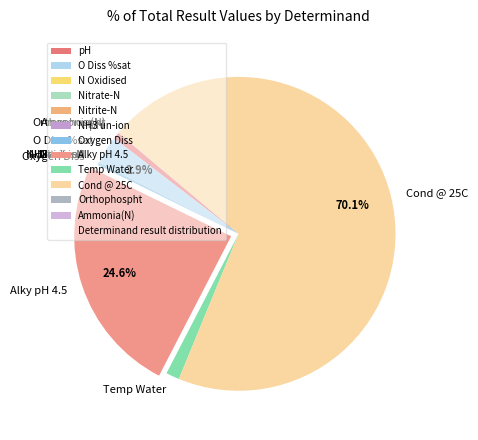

What percentage is NOT represented by Cond @ 25C?

29.9%